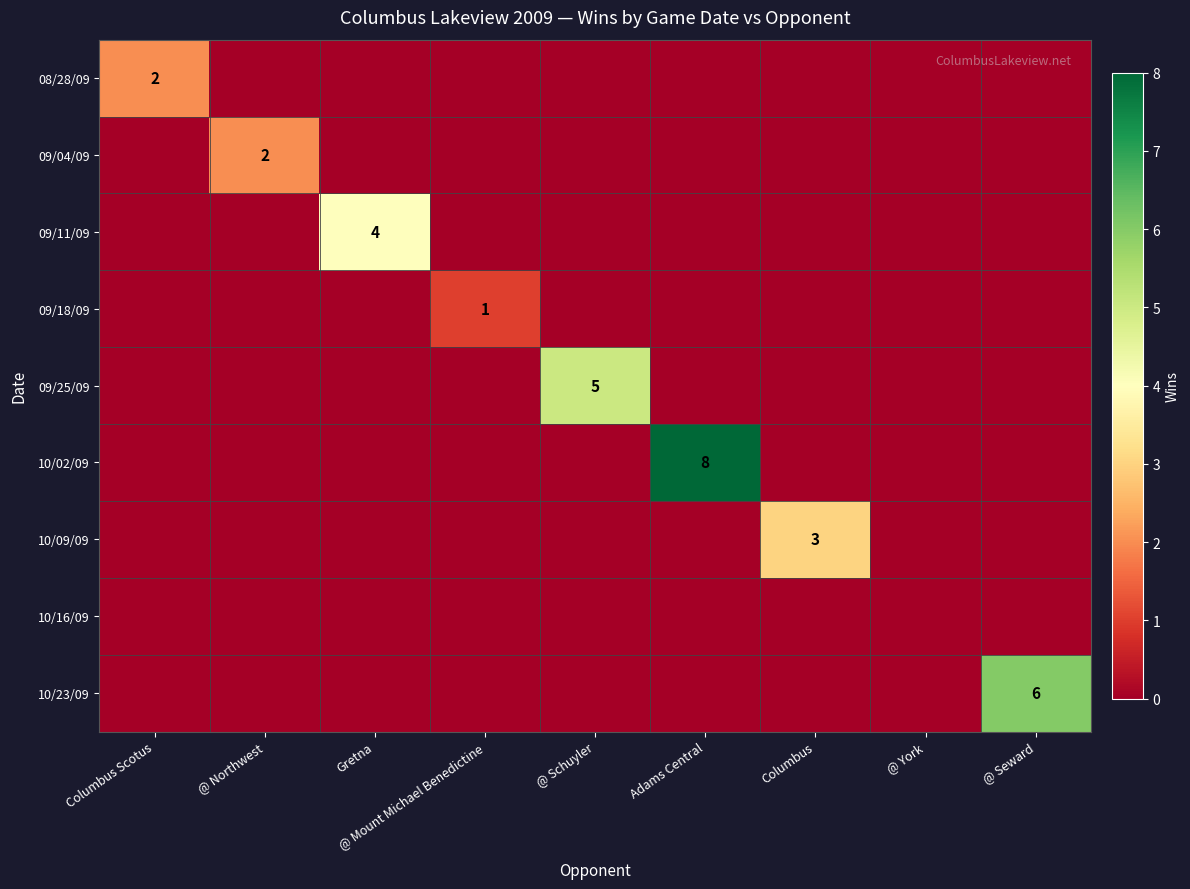

Rank the categories by 08/28/09 value from lowest to highest.

@ Northwest, Gretna, @ Mount Michael Benedictine, @ Schuyler, Adams Central, Columbus, @ York, @ Seward, Columbus Scotus